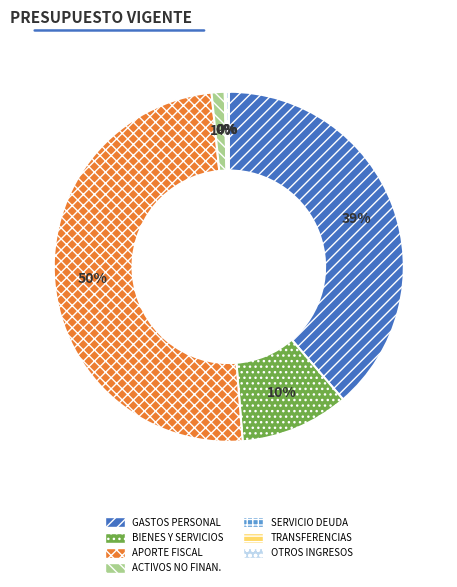

What percentage is the GASTOS PERSONAL slice, to the nearest percent?

39%